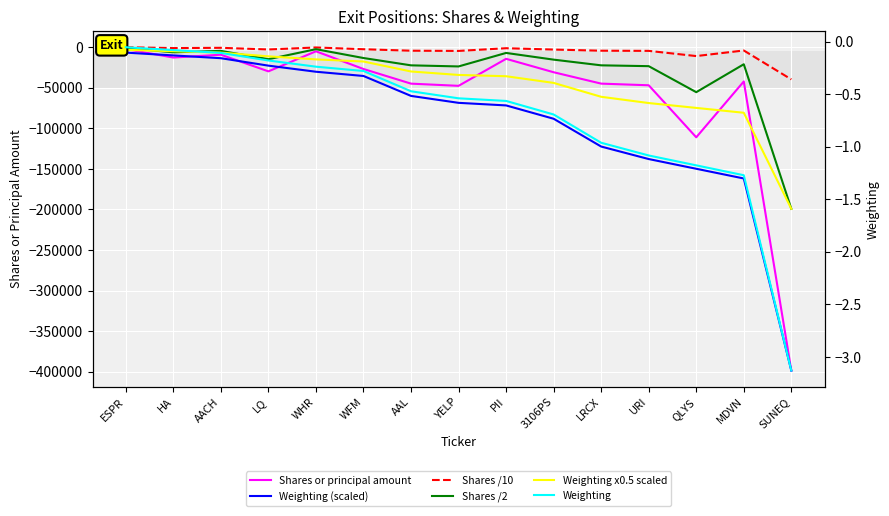

Which series has the largest range (max minus min)?

Shares or principal amount